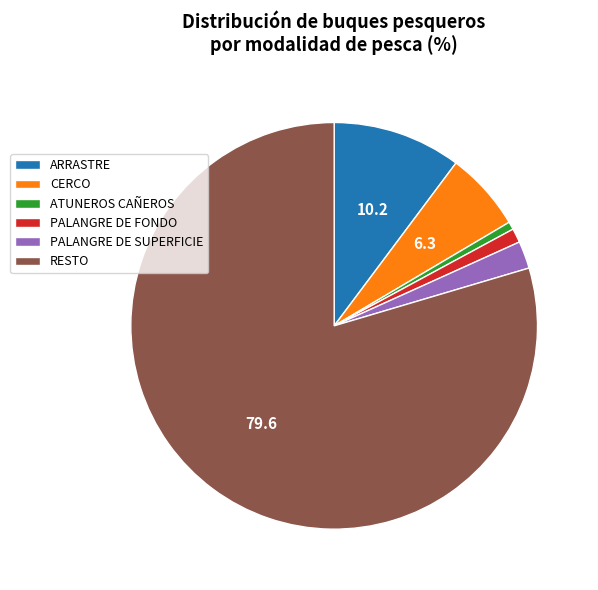

Do RESTO and CERCO together represent more than half of the pie?

Yes